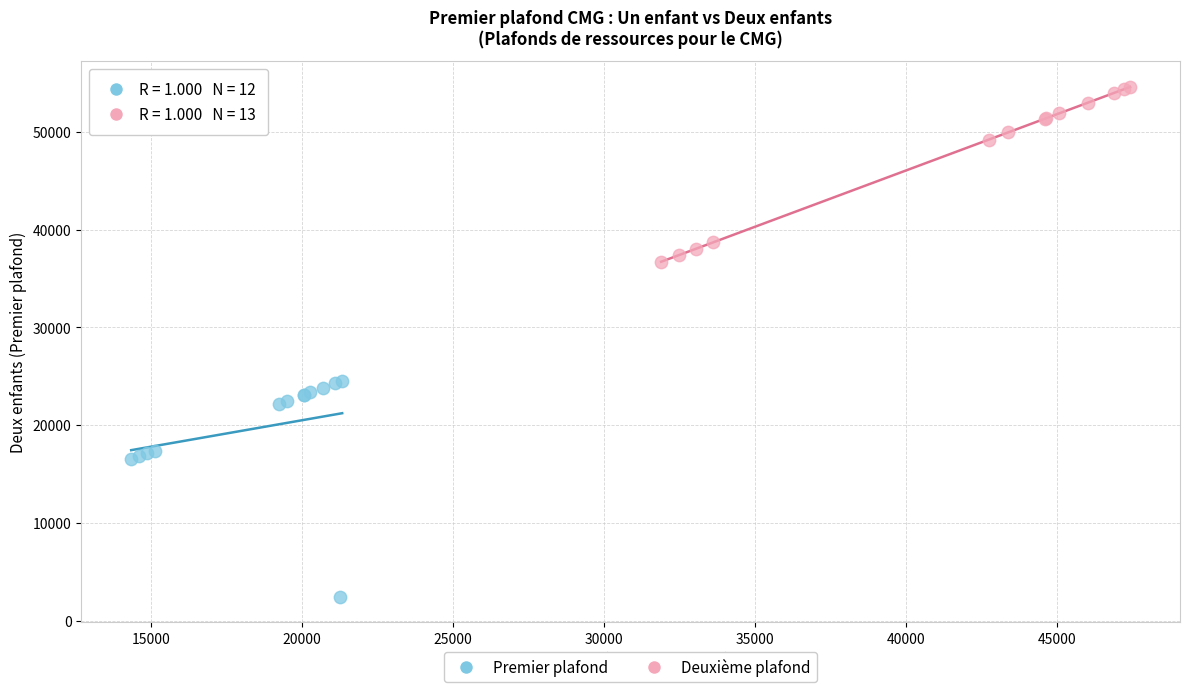

Which series contains the highest Y value?

Deuxième plafond